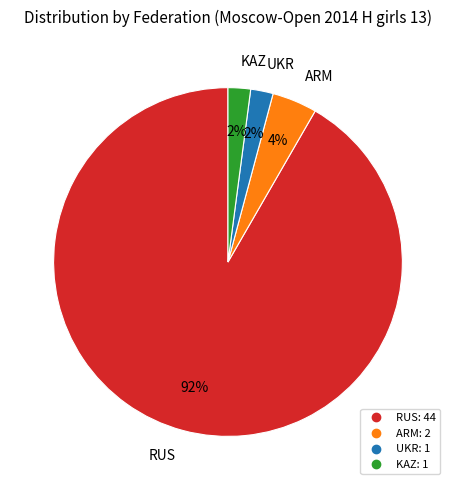

Does RUS represent more than half of the total?

Yes